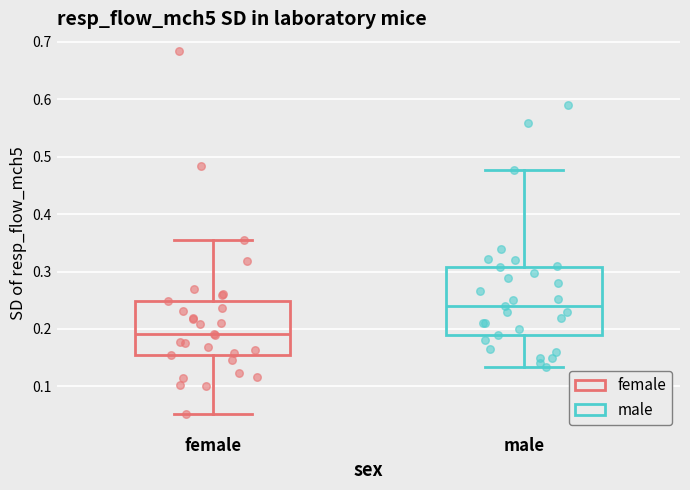

Reading left to right, read every box against the y-axis: the position of its median line, the range the box covers, and the ends of its whiskers. The values are not printed on the chart, so give them approximately, as read against the axis.

female: median 0.19, box 0.15 to 0.25, whiskers 0.05 to 0.36
male: median 0.24, box 0.19 to 0.31, whiskers 0.13 to 0.48